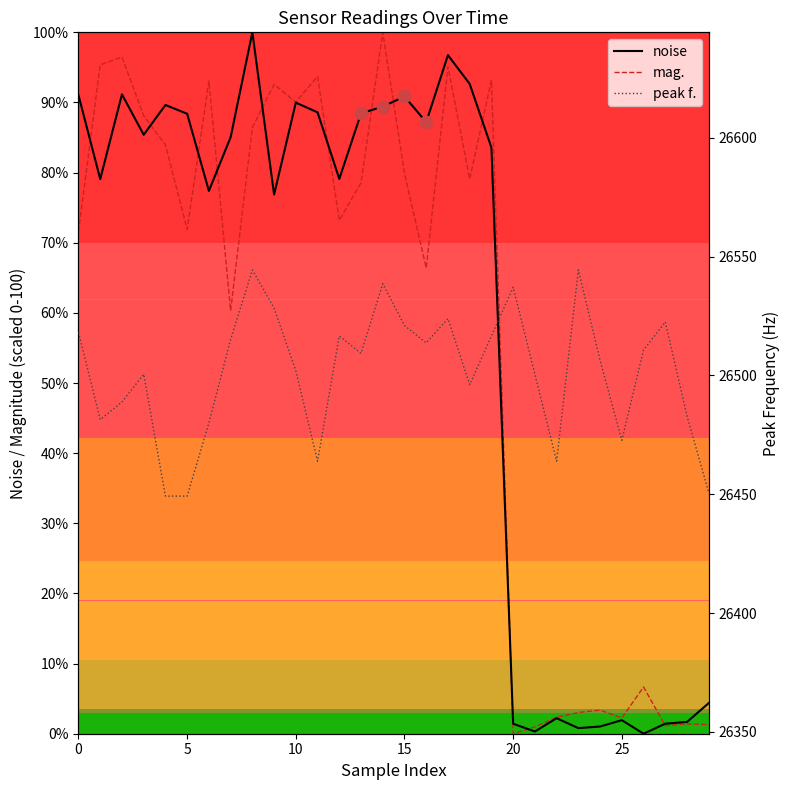

At which category is the sum across all series the highest?

8